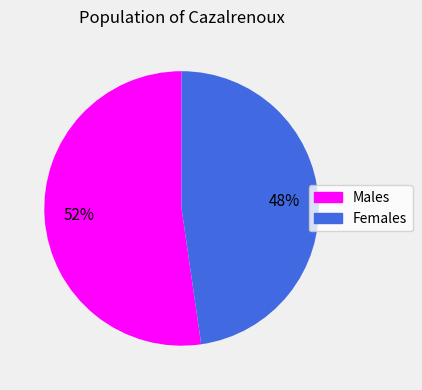

Is there a majority slice in this chart?

Yes